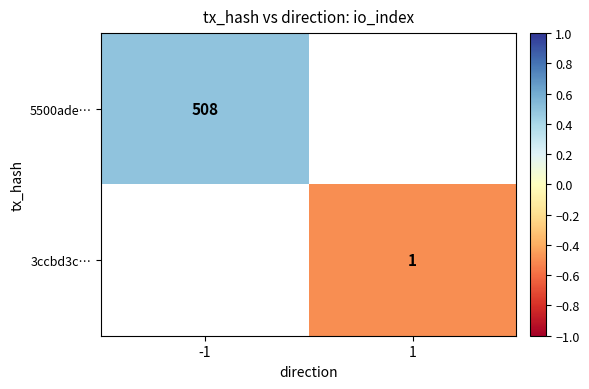

True or false: 3ccbd3c… has a value of -0.2 at 1.

False